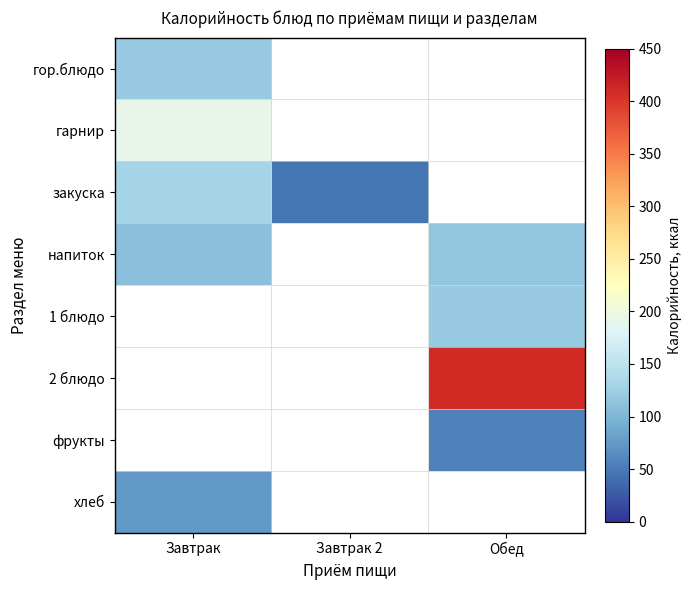

What is the maximum value shown in the chart?

408